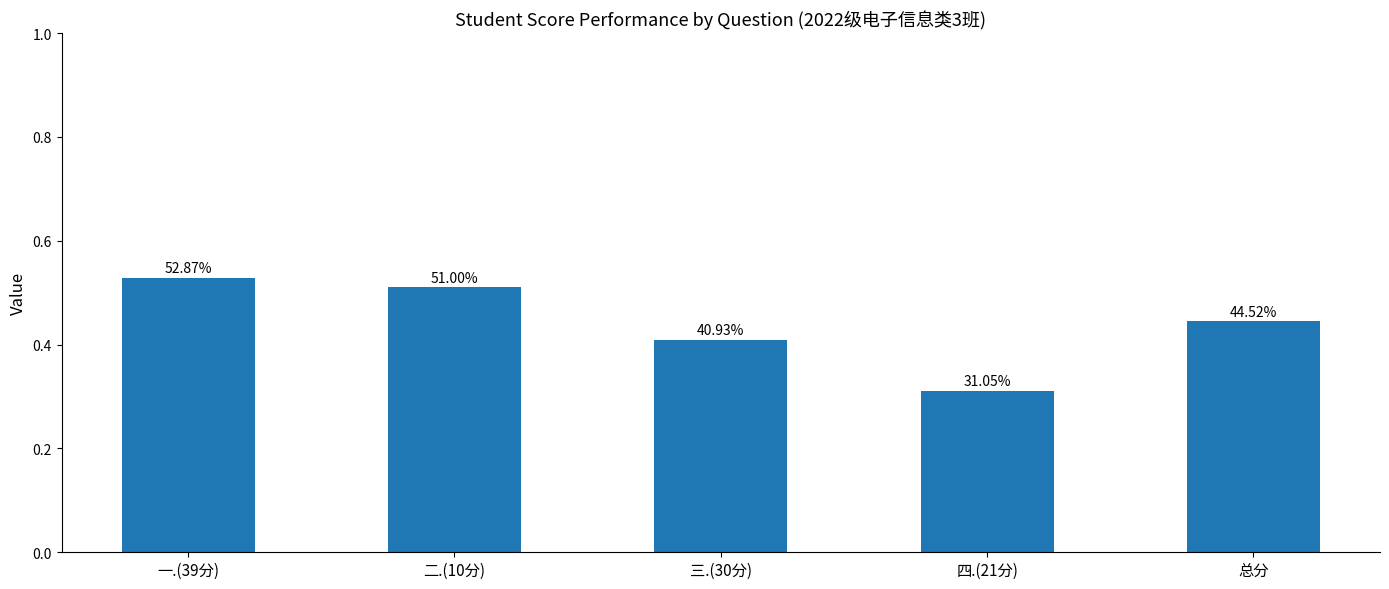

How many bars are there in total?

5